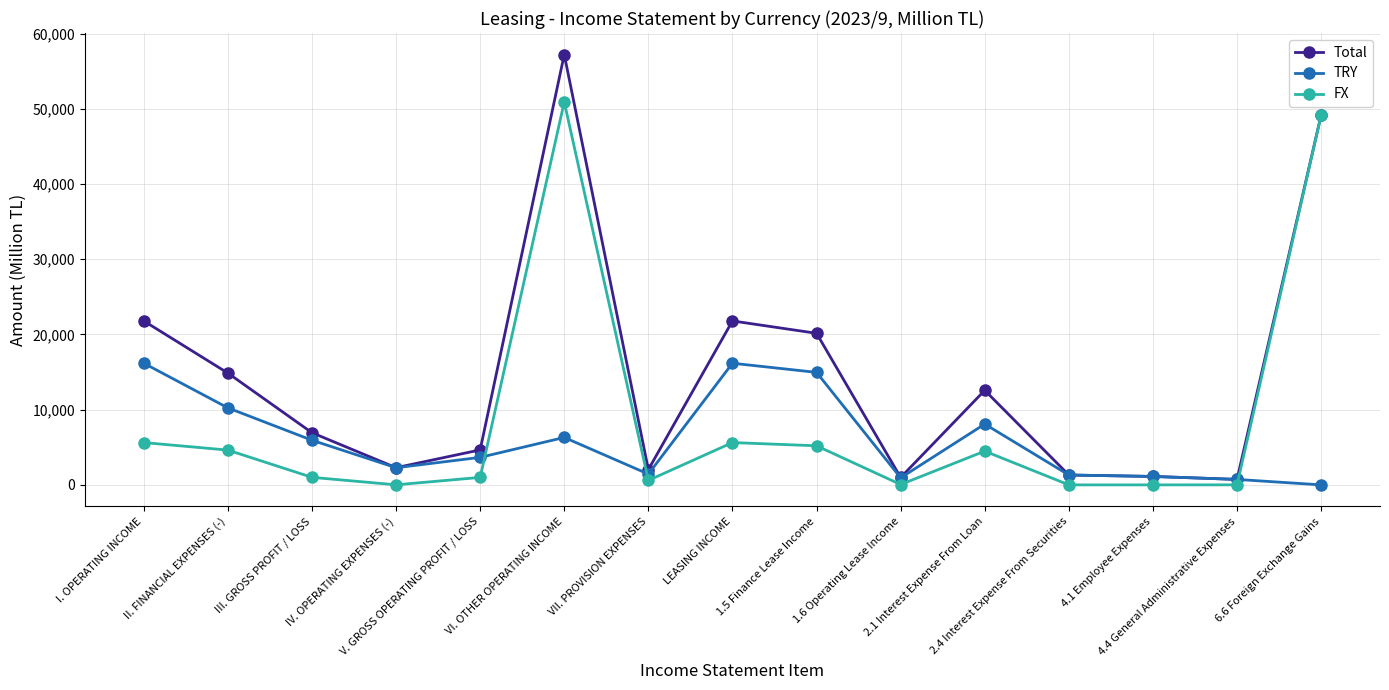

What is the label of the 2nd point from the right?

4.4 General Administrative Expenses